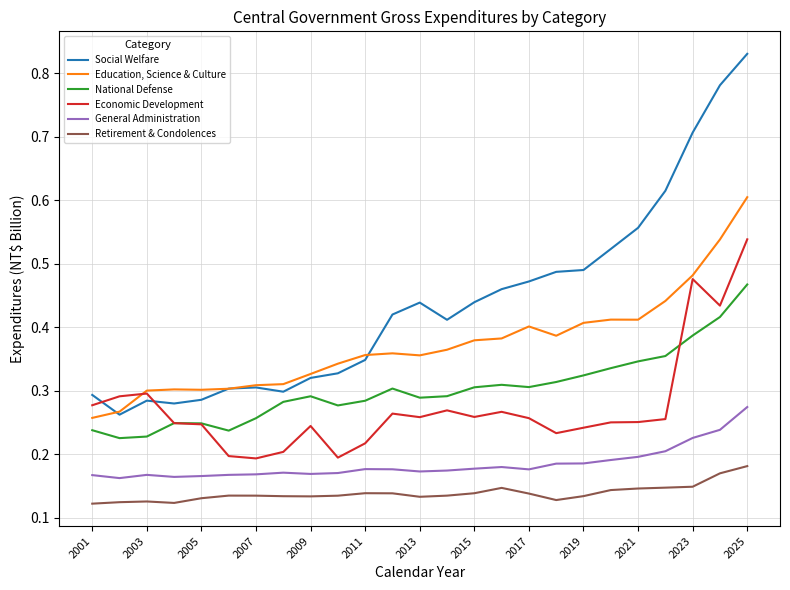

True or false: General Administration and Economic Development cross at least once.

False